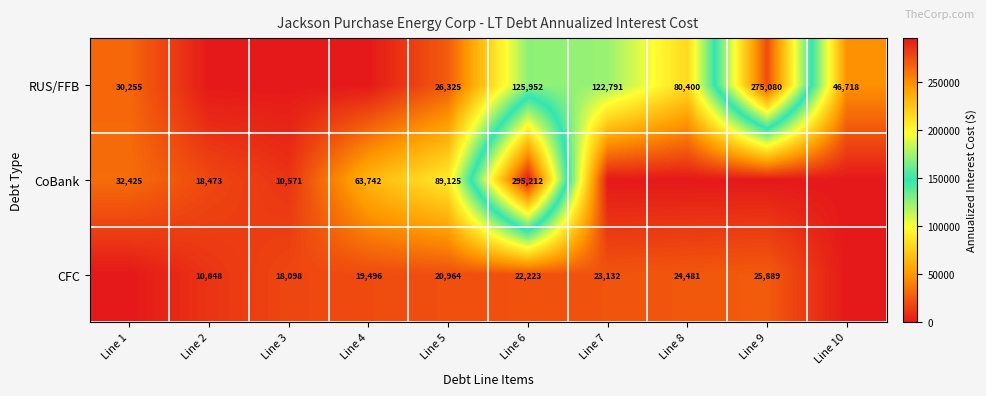

What is the spread (max minus min) of values at Line 4?

63741.9